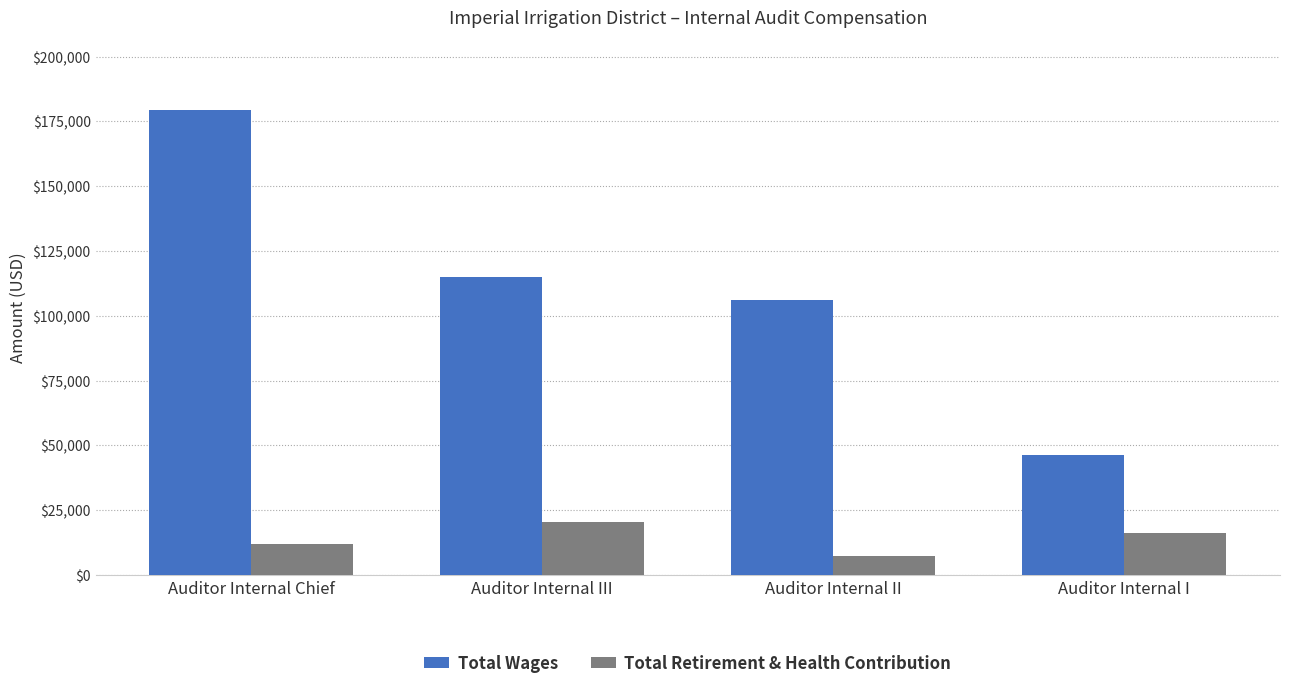

How many values in the Total Retirement & Health Contribution series are below 16088?

2